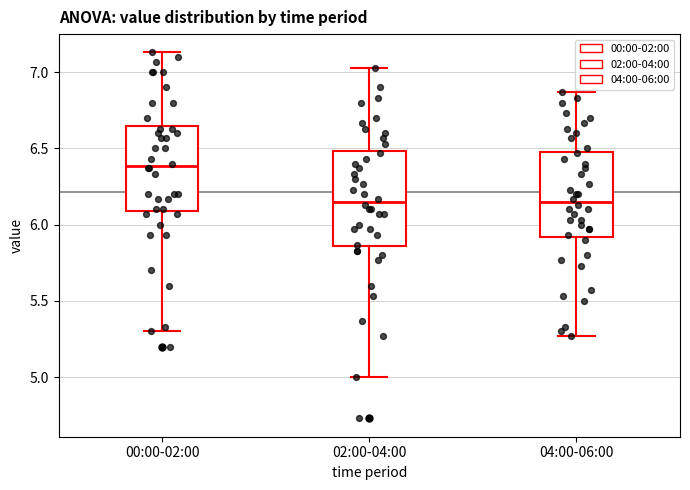

Where is the upper edge of the box for 04:00-06:00 on the y-axis? The values are not printed on the chart, so give them approximately, as read against the axis.

6.50